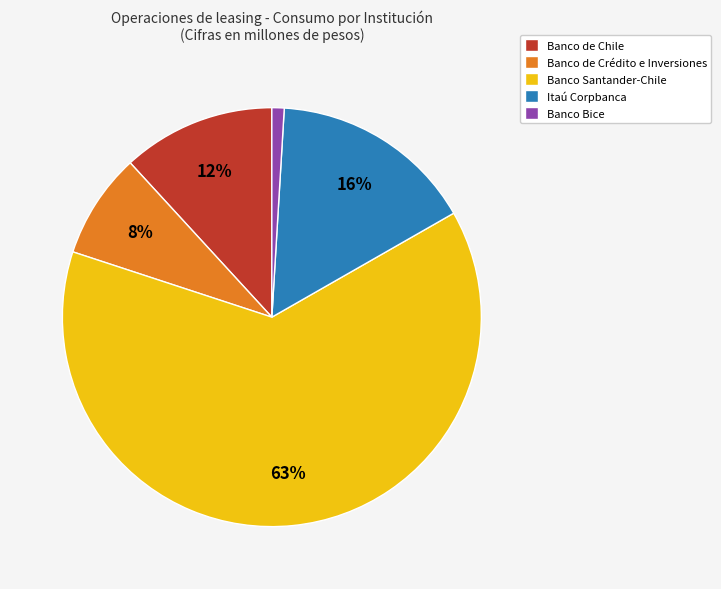

True or false: Banco de Chile accounts for 12% of the total.

True